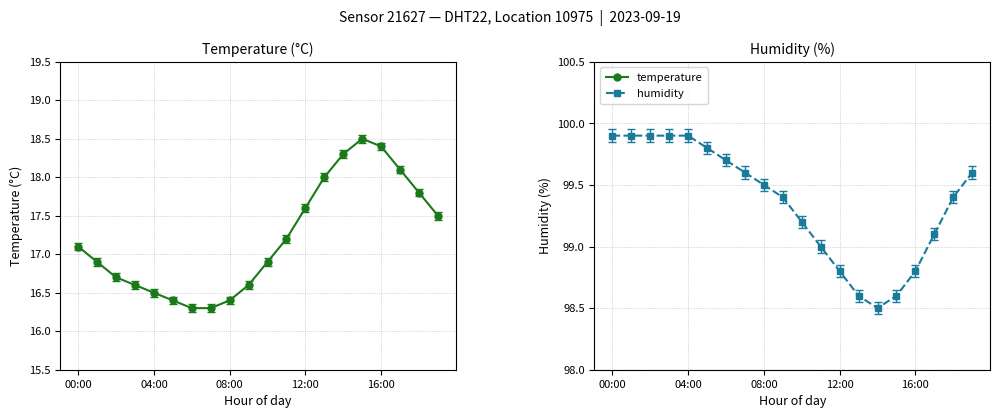

What is the difference between the maximum and second lowest values in the temperature series?

2.2